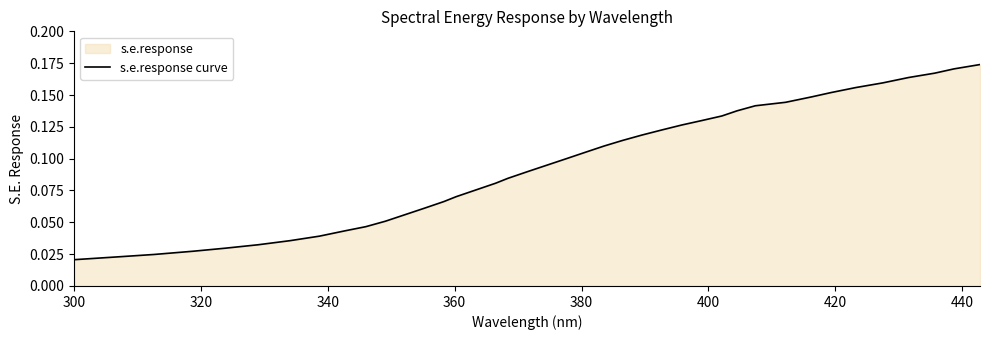

How many lines are shown in the chart?

1